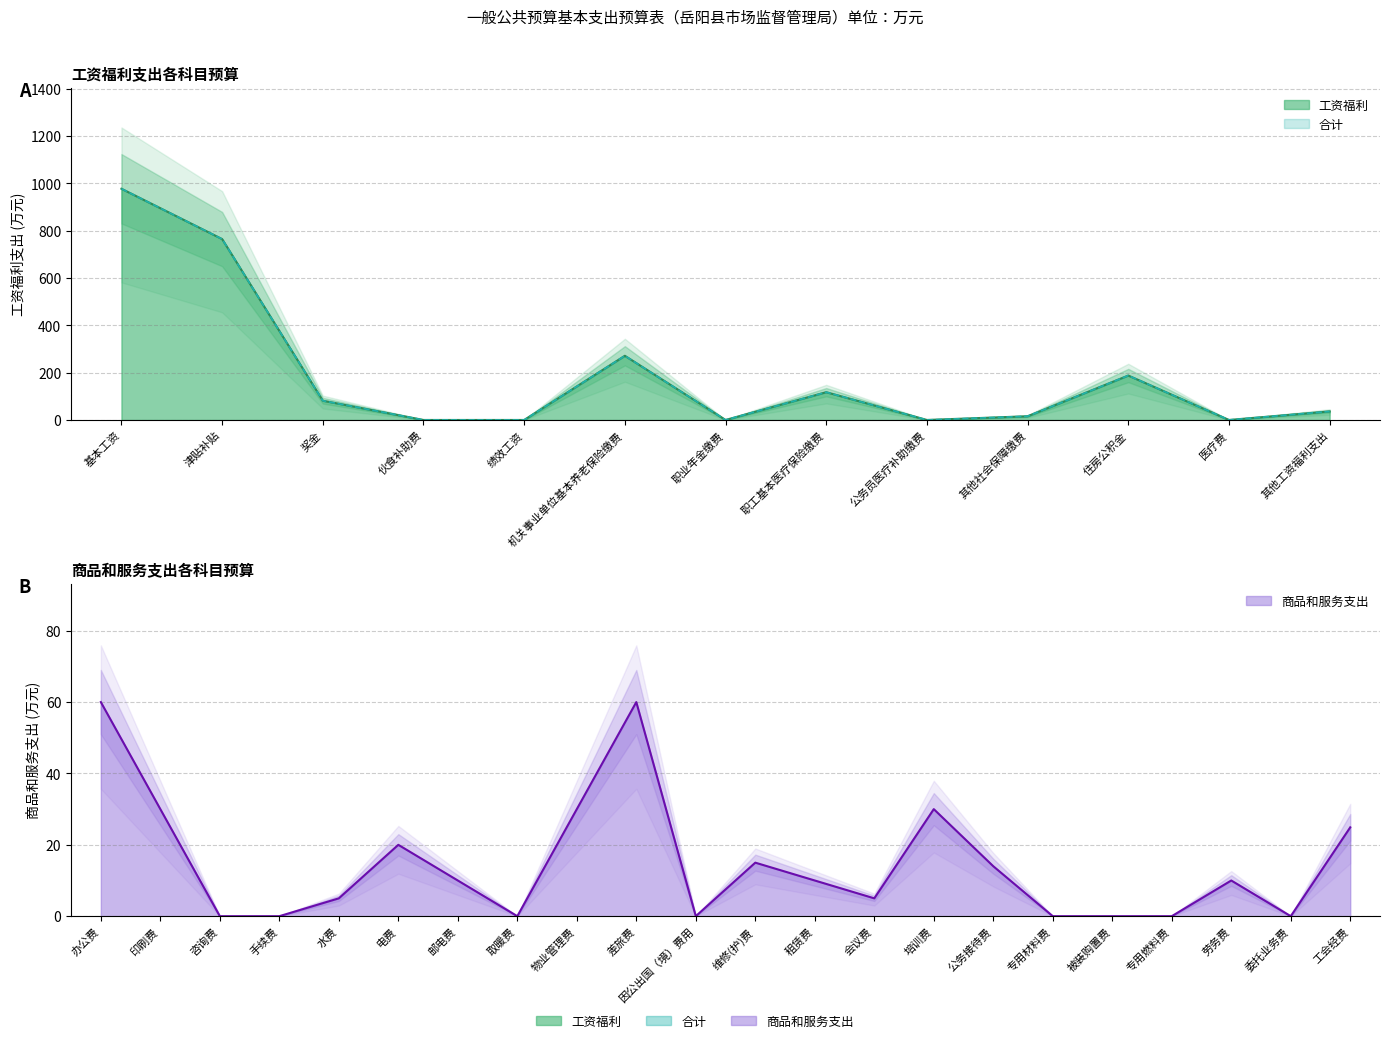

True or false: 工资福利 has a value of 68.9 at 职工基本医疗保险缴费.

False